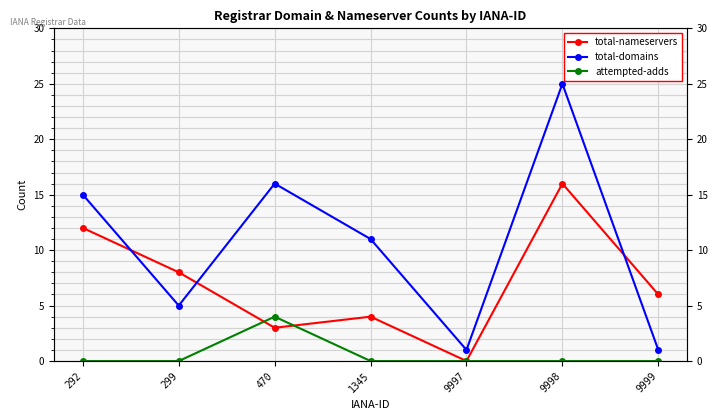

The value of total-domains at 470 is 9. True or false?

False